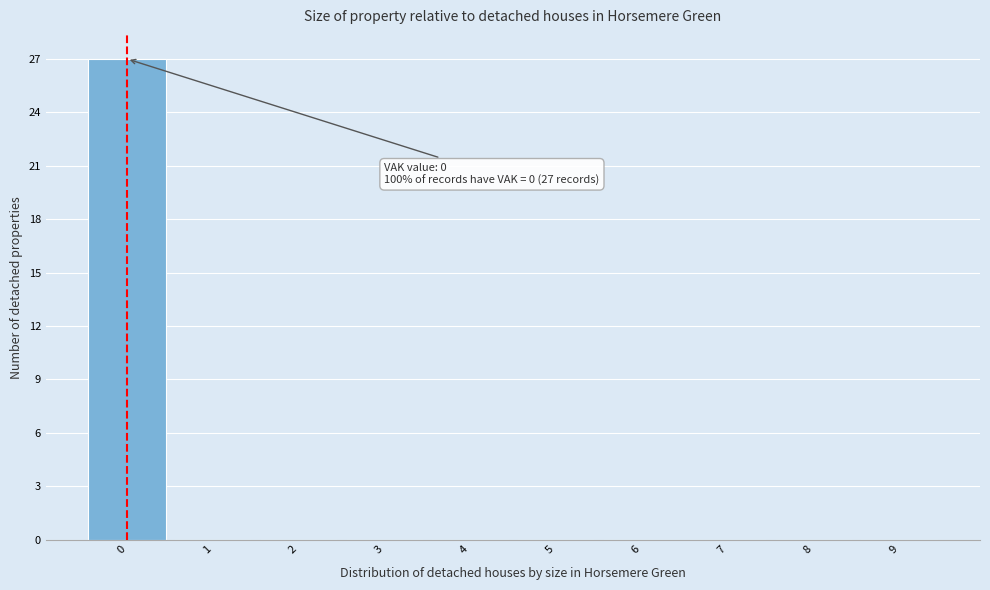

Which range on the x-axis has the tallest bar?

-0.5 to 0.5